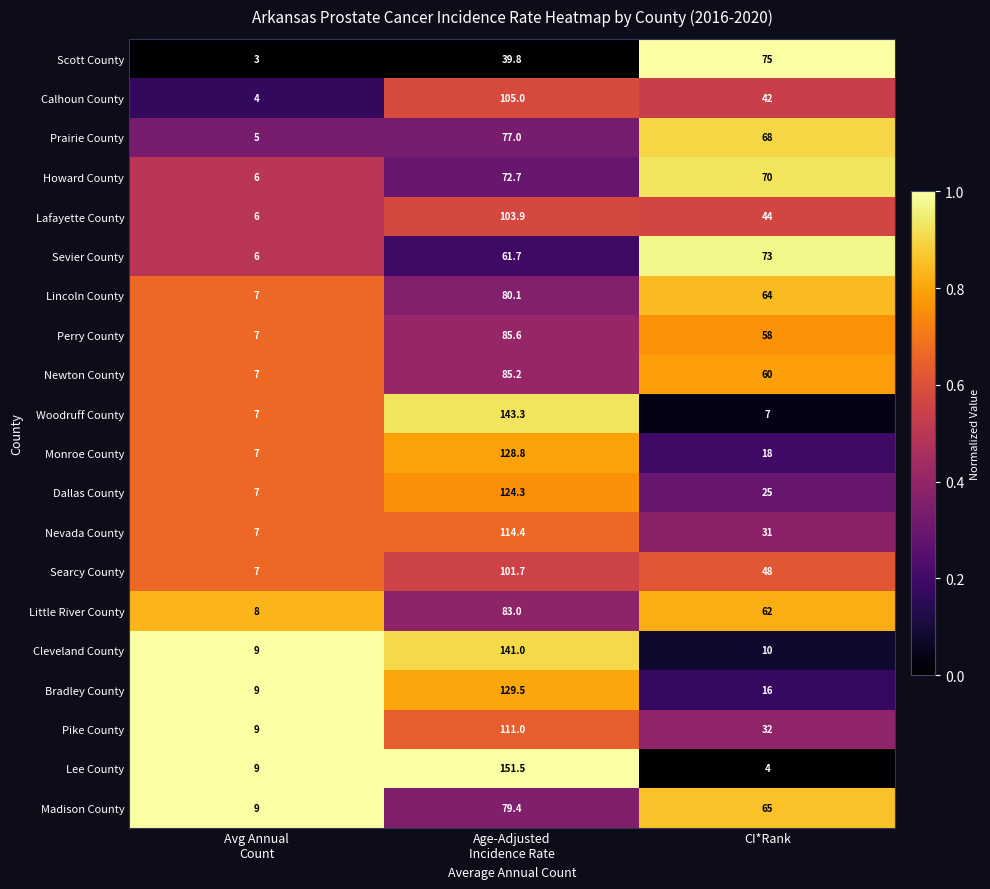

What is the lowest value of the Little River County series?

8.0